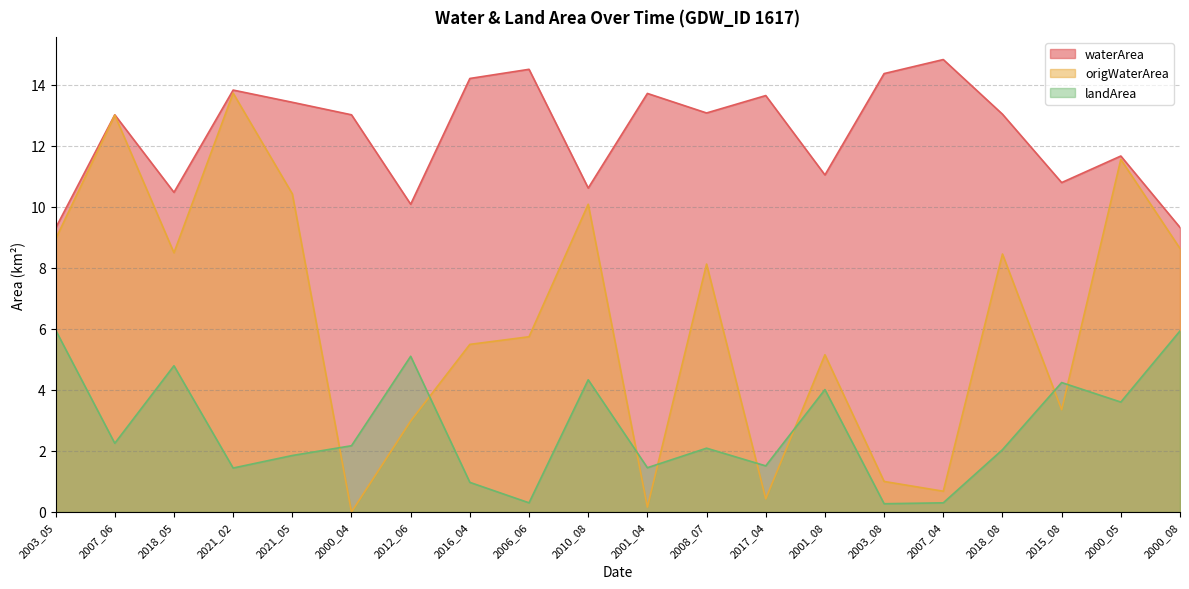

What is the average value of the waterArea series?

12.4